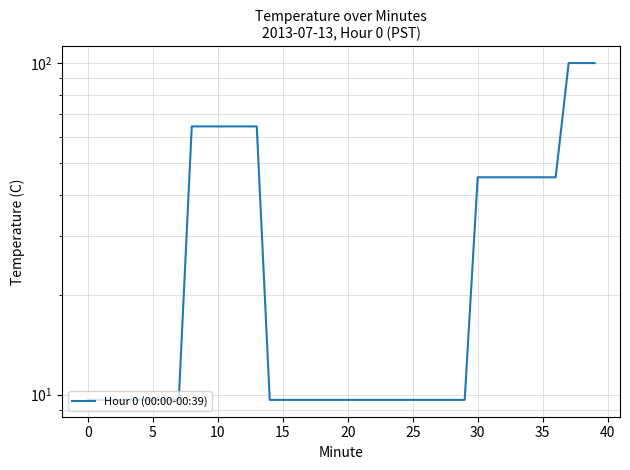

What is the sum of all values?

1234.4